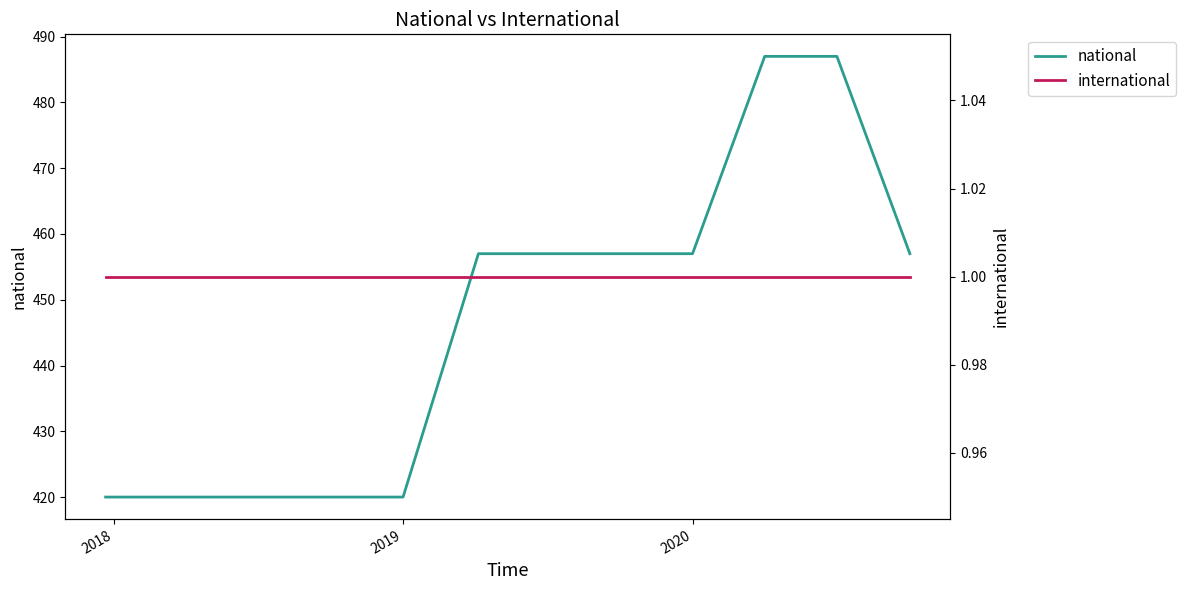

At 2019, list the series in order from smallest to largest.

international, national